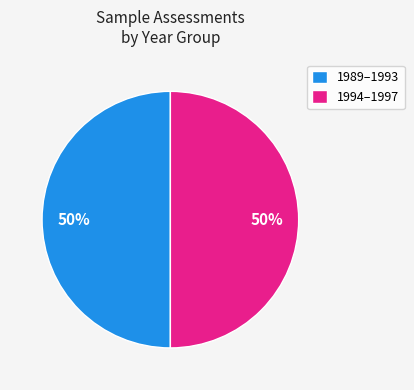

True or false: 1994–1997 accounts for 50% of the total.

True